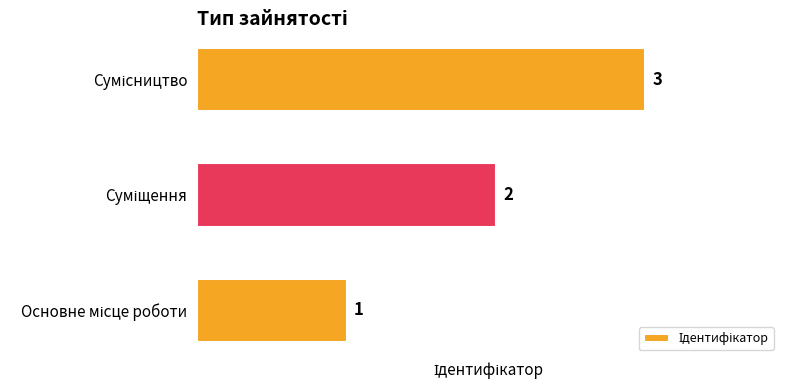

What is the difference between the second highest and minimum values?

1